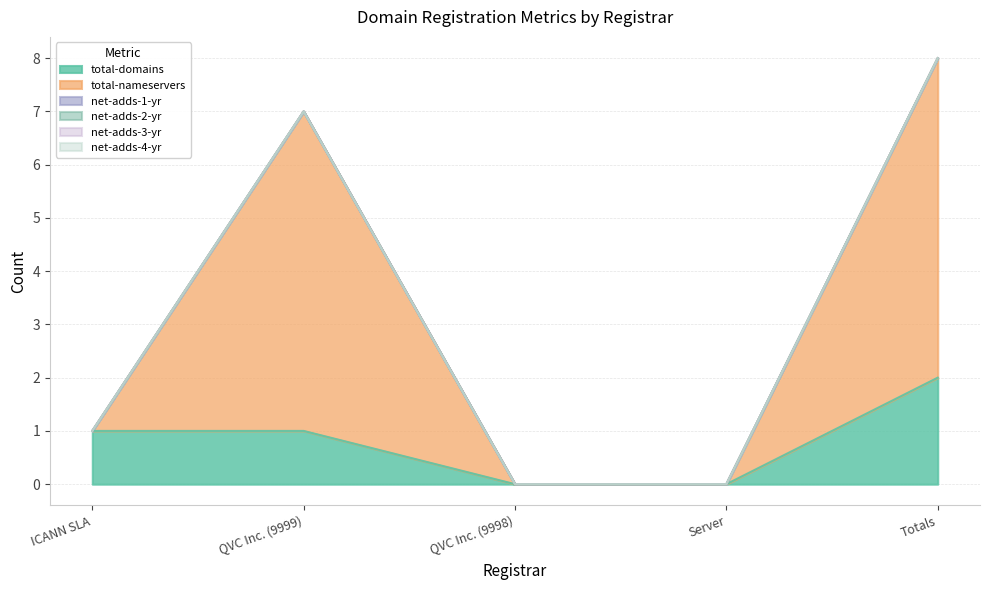

At which label is total-domains closest to 1?

ICANN SLA